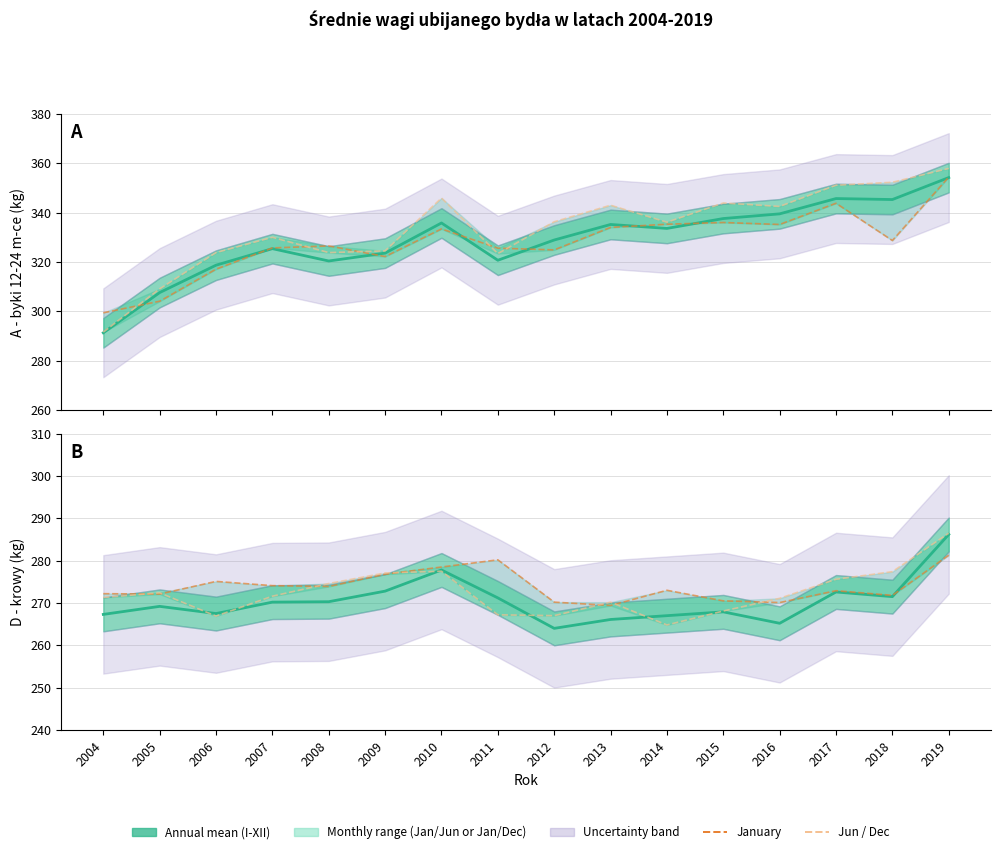

Rank the series at 2007 from highest to lowest value.

A - byki (Jun), A - byki (Jan), A - byki annual mean, D - krowy (Jan), D - krowy (Dec), D - krowy annual mean